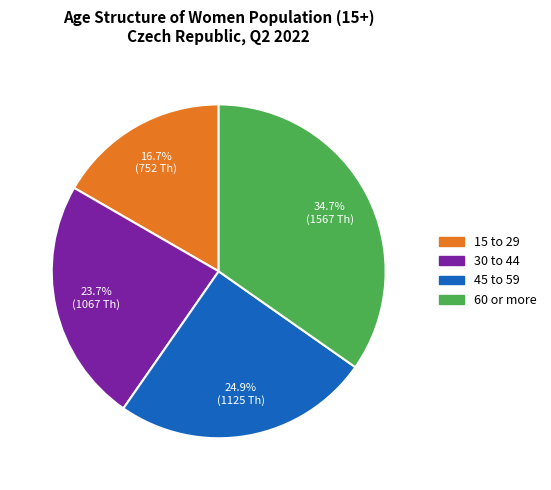

Which has a higher value, 45 to 59 or 60 or more?

60 or more